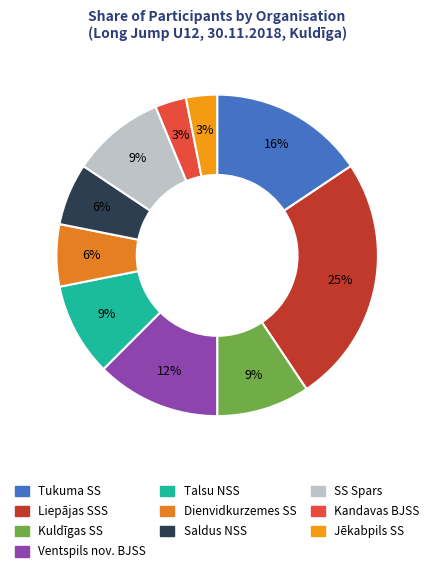

To the nearest percent, what percentage of the pie is Saldus NSS?

6%